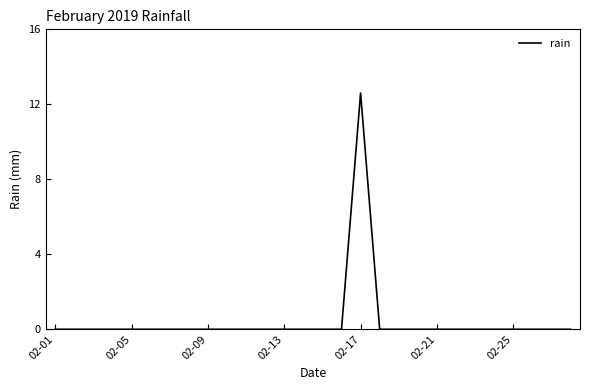

What is the greatest value displayed?

12.6